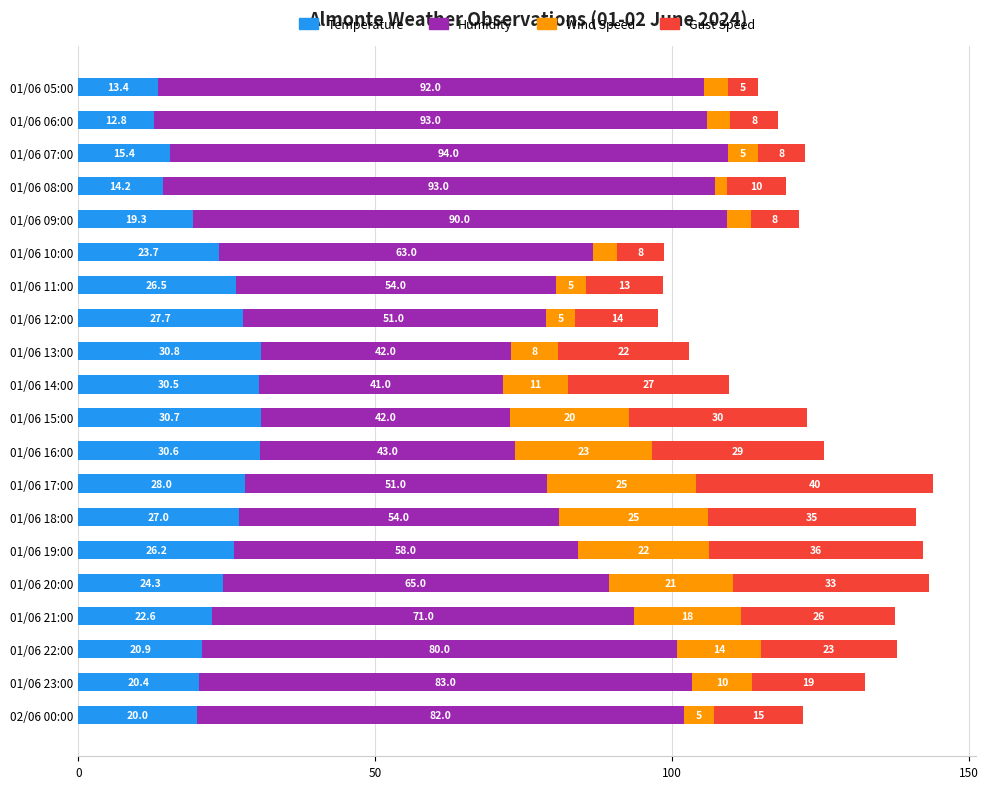

At which category is the sum across all series the highest?

01/06 17:00